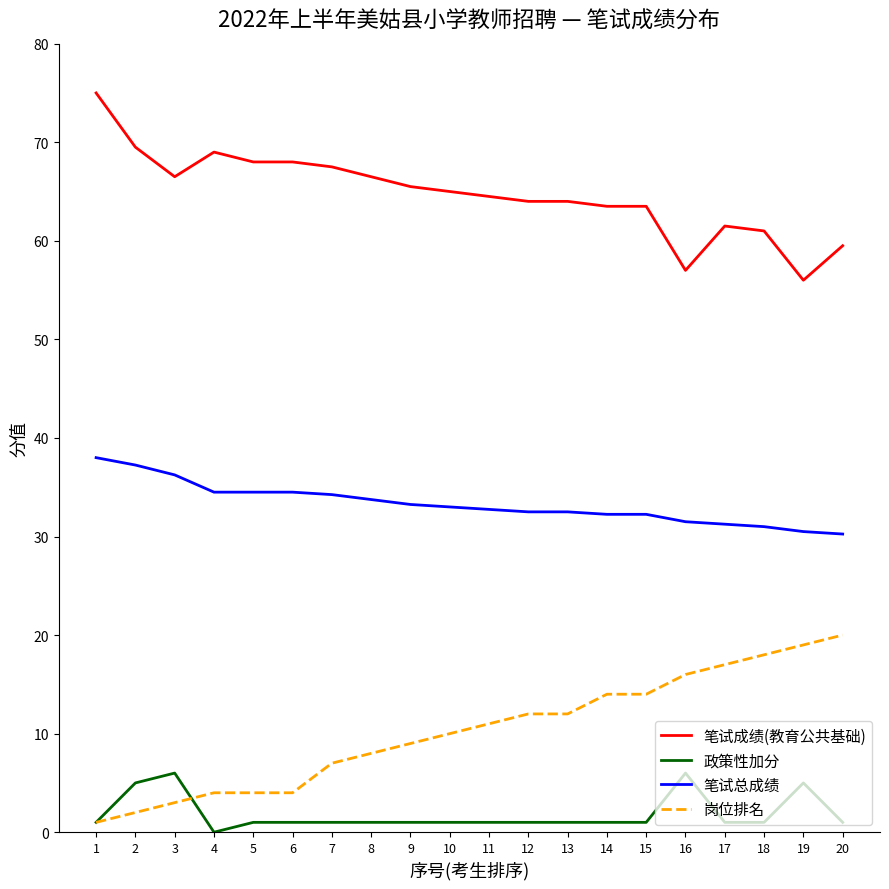

Is it true that 笔试总成绩 equals 30.2 at 20?

True